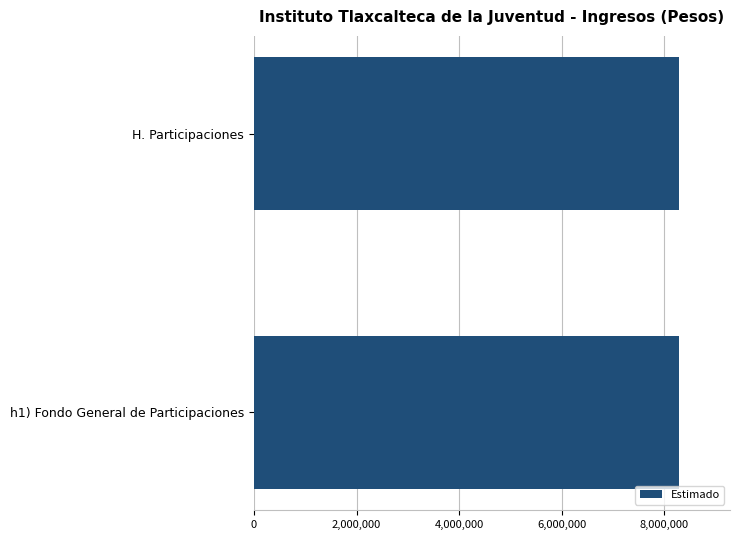

Which series has the largest total across all categories?

Estimado